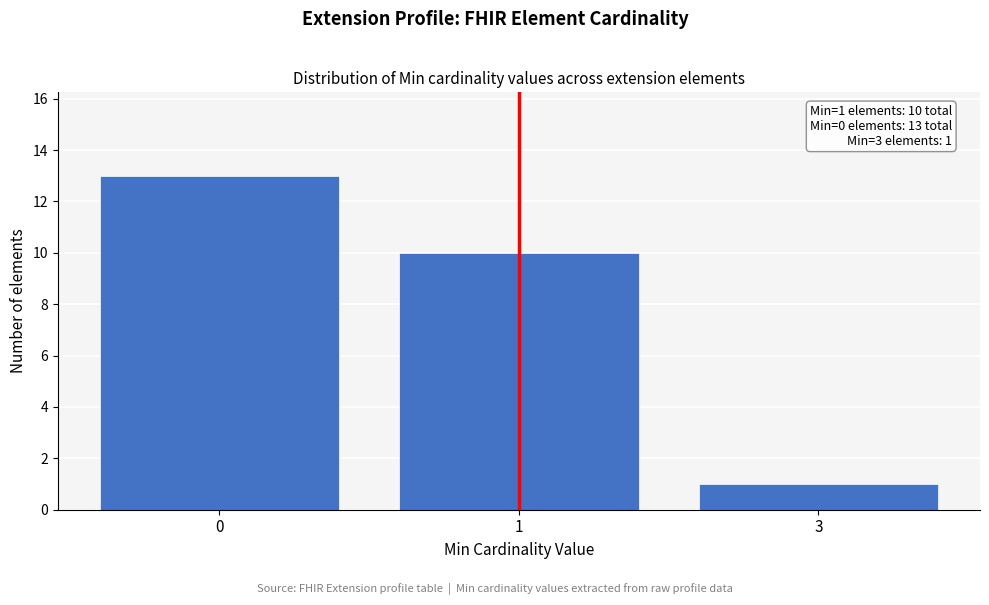

Reading left to right, what are all the values shown in this chart?

0=13	1=10	3=1